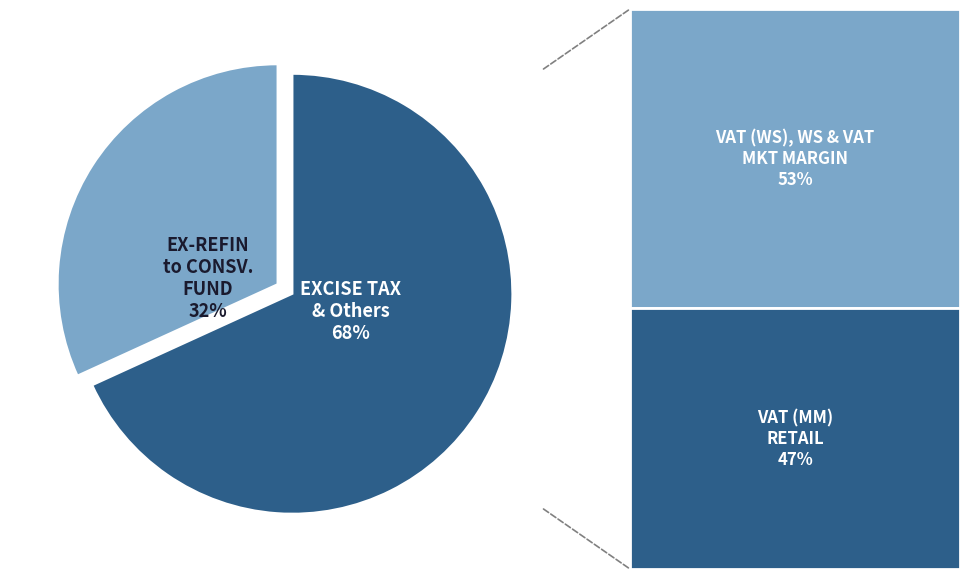

True or false: EXCISE TAX & Others accounts for 63% of the total.

False